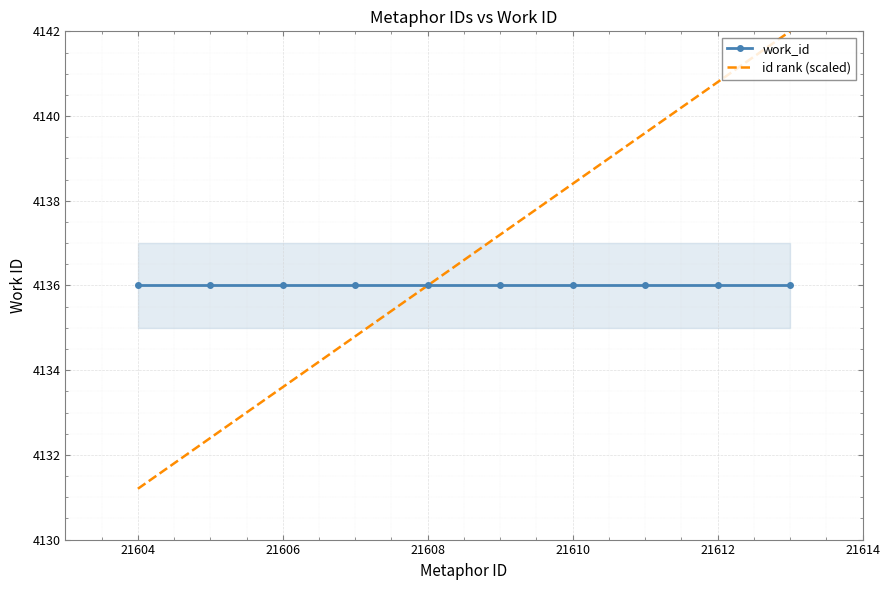

True or false: work_id has more than 1 points higher than both neighbors.

False